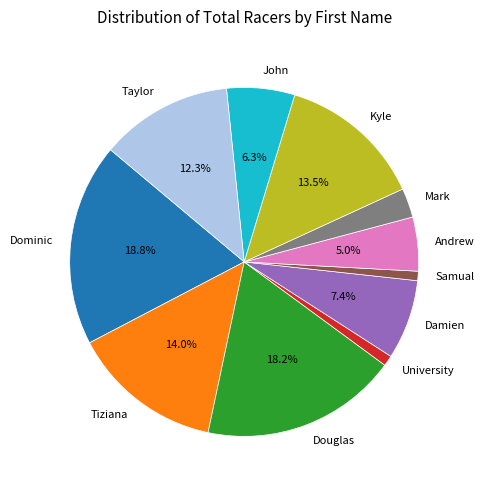

Is Andrew the majority of the pie?

No